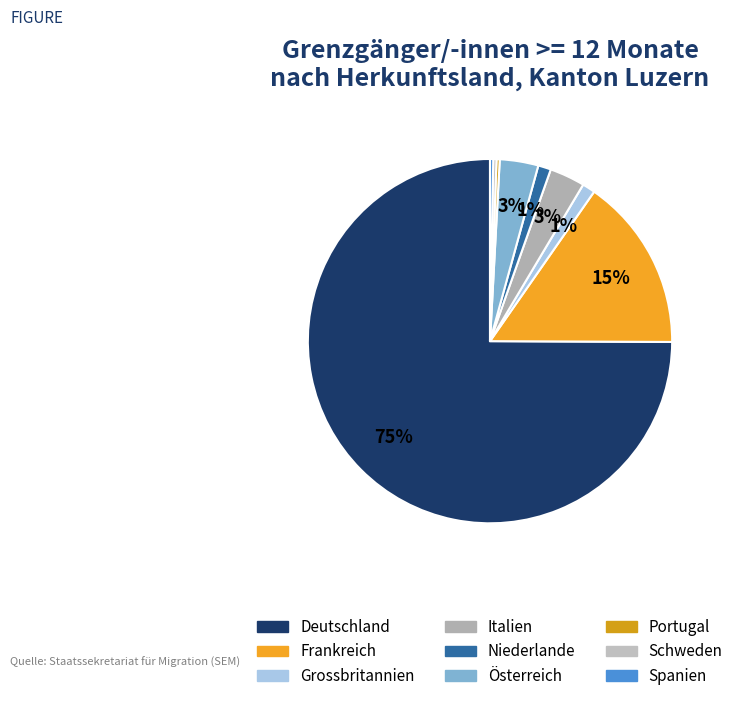

Which category has the biggest portion of the pie?

Deutschland